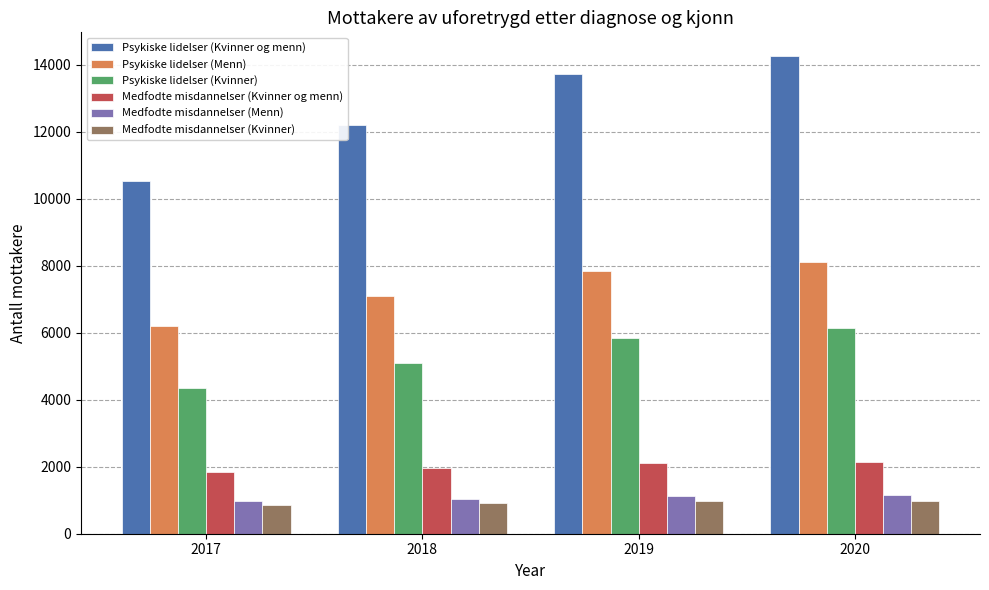

What is the sum of all Medfodte misdannelser (Menn) values?

4326